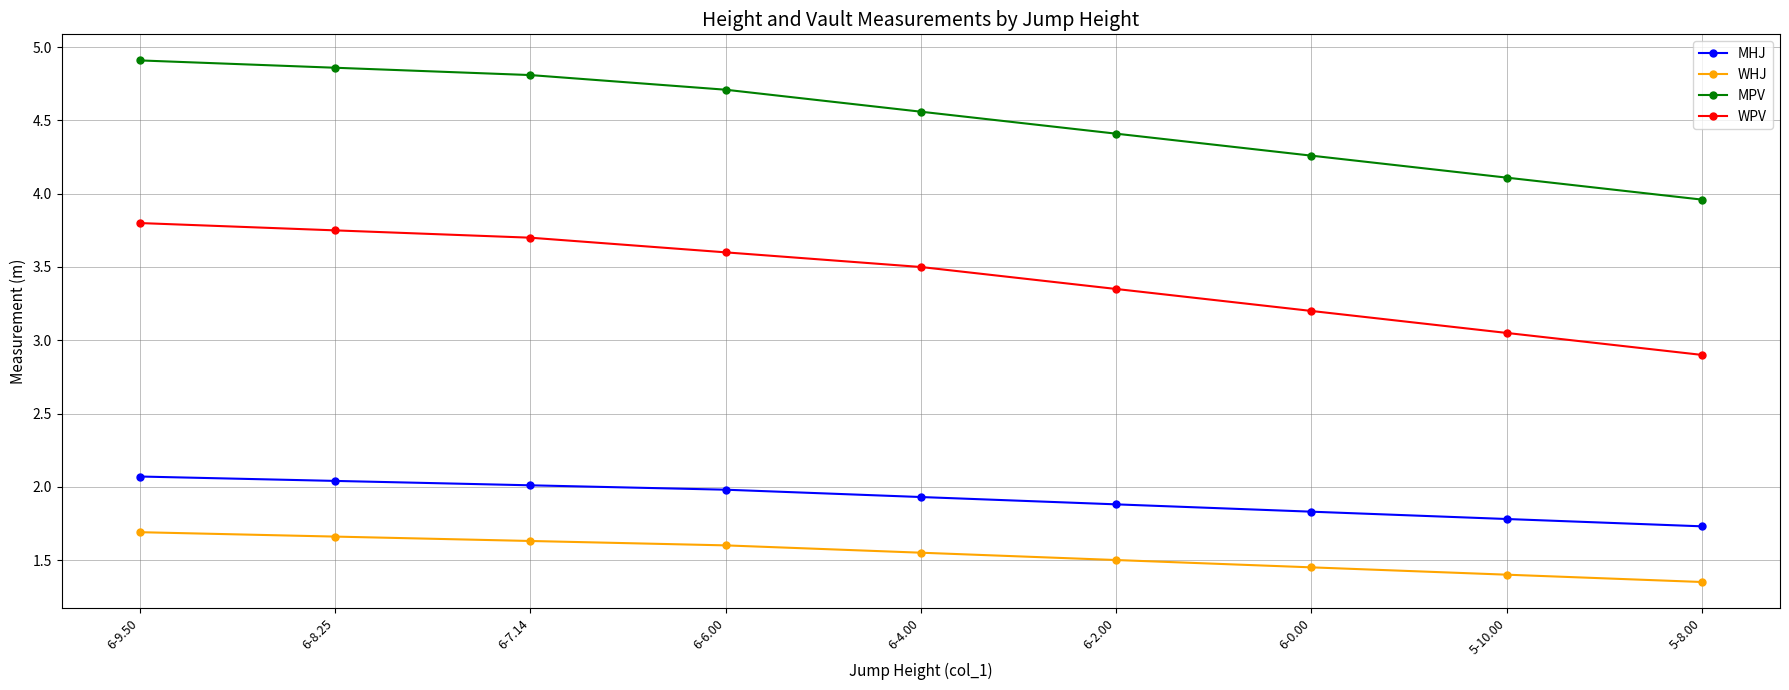

Is it true that MHJ equals 3.4 at 6-7.14?

False